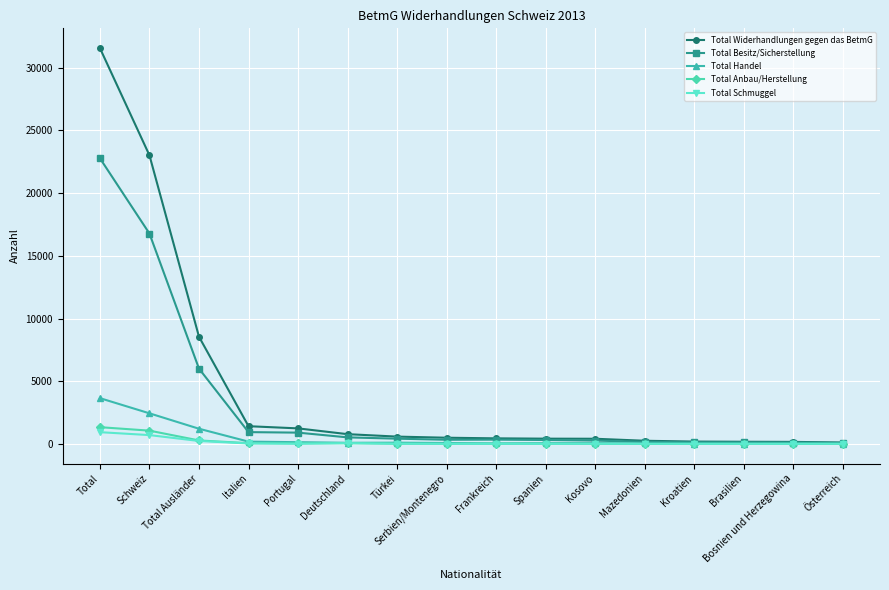

What is the difference between the highest and lowest values at Schweiz?

22312